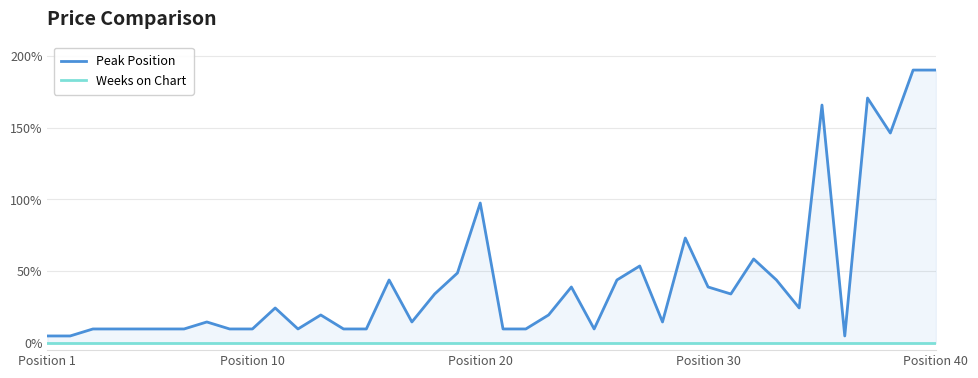

In Peak Position, how many points are higher than both neighbors (excluding endpoints)?

11